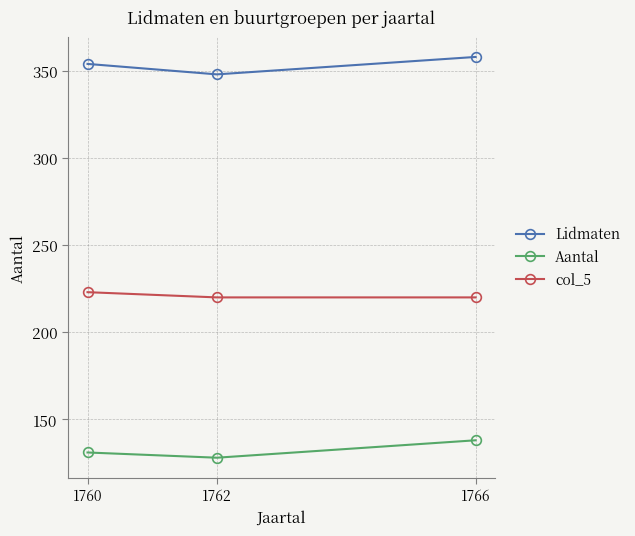

What is the value of the Lidmaten point at the 1st from the left?

354